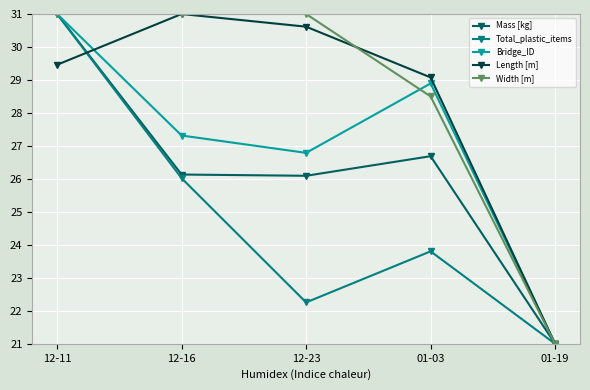

Which series has the largest total across all categories?

Width [m]